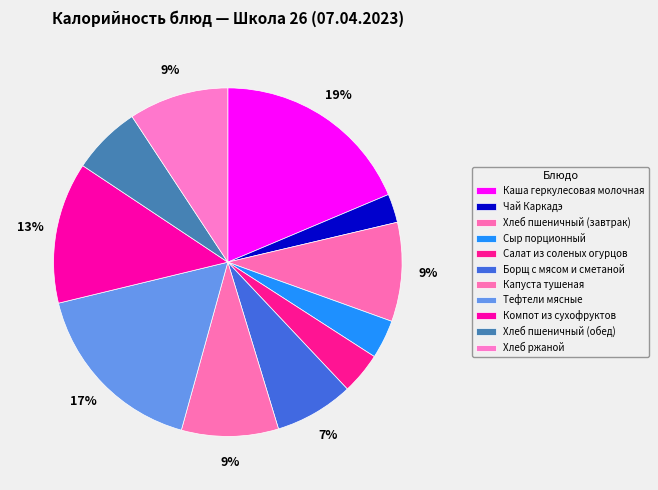

Which category has the biggest portion of the pie?

Каша геркулесовая молочная